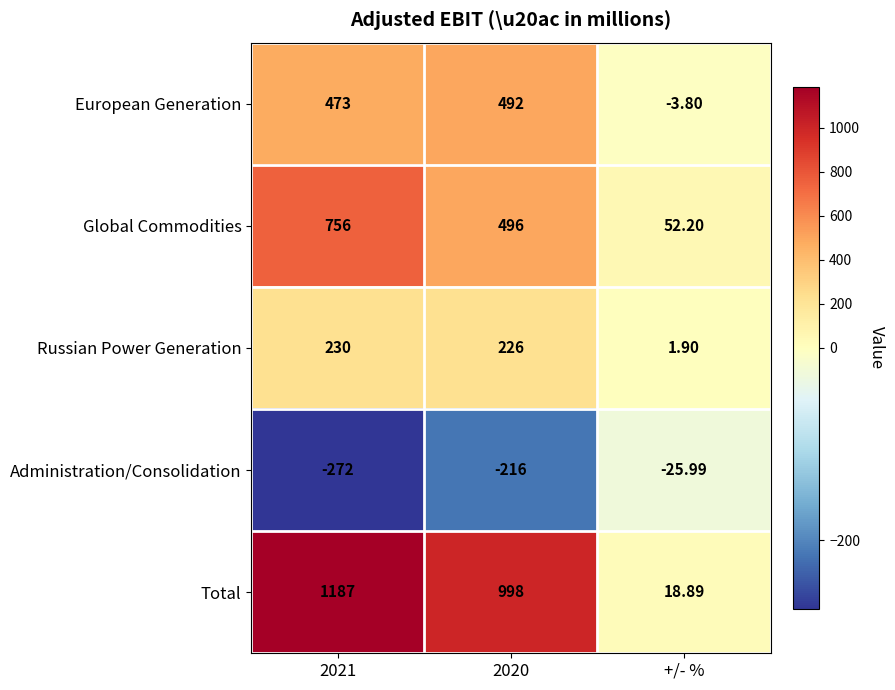

Which series has the widest spread of values?

Total